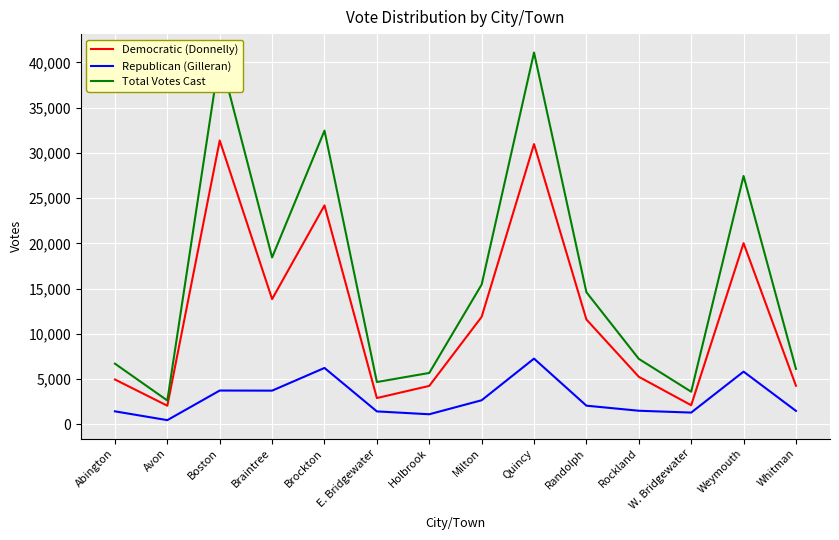

Is it true that Total Votes Cast equals 9919 at Weymouth?

False